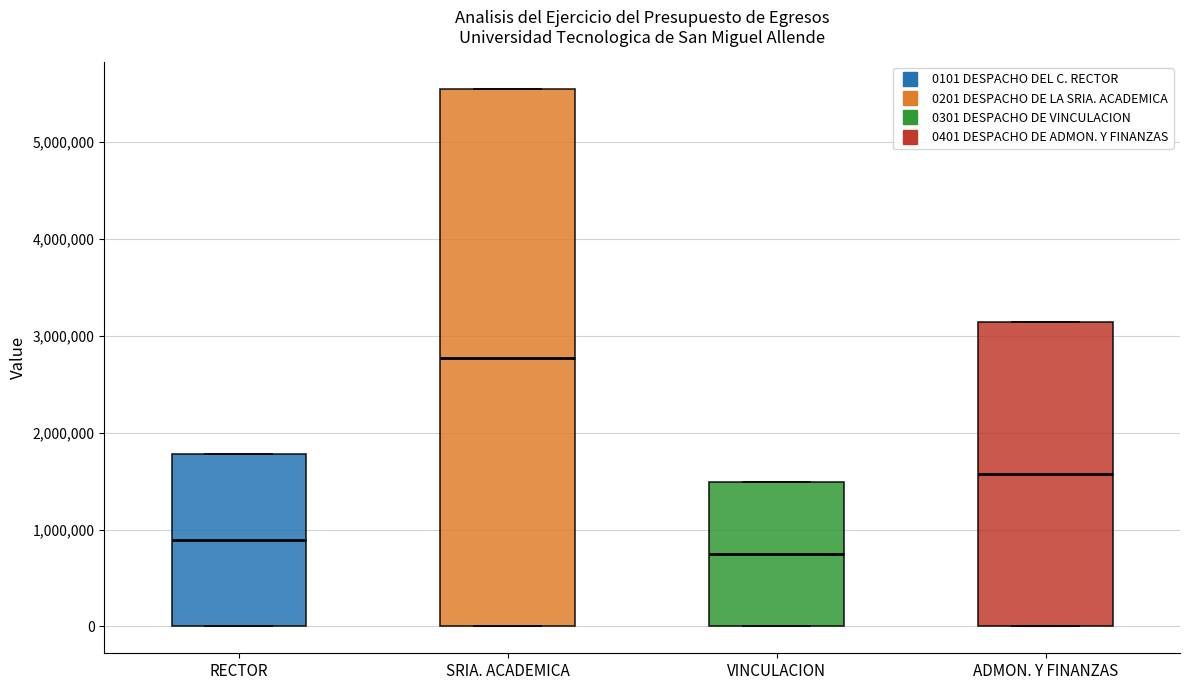

Where does the median line of the box for SRIA. ACADEMICA sit on the y-axis? The values are not printed on the chart, so give them approximately, as read against the axis.

2800000